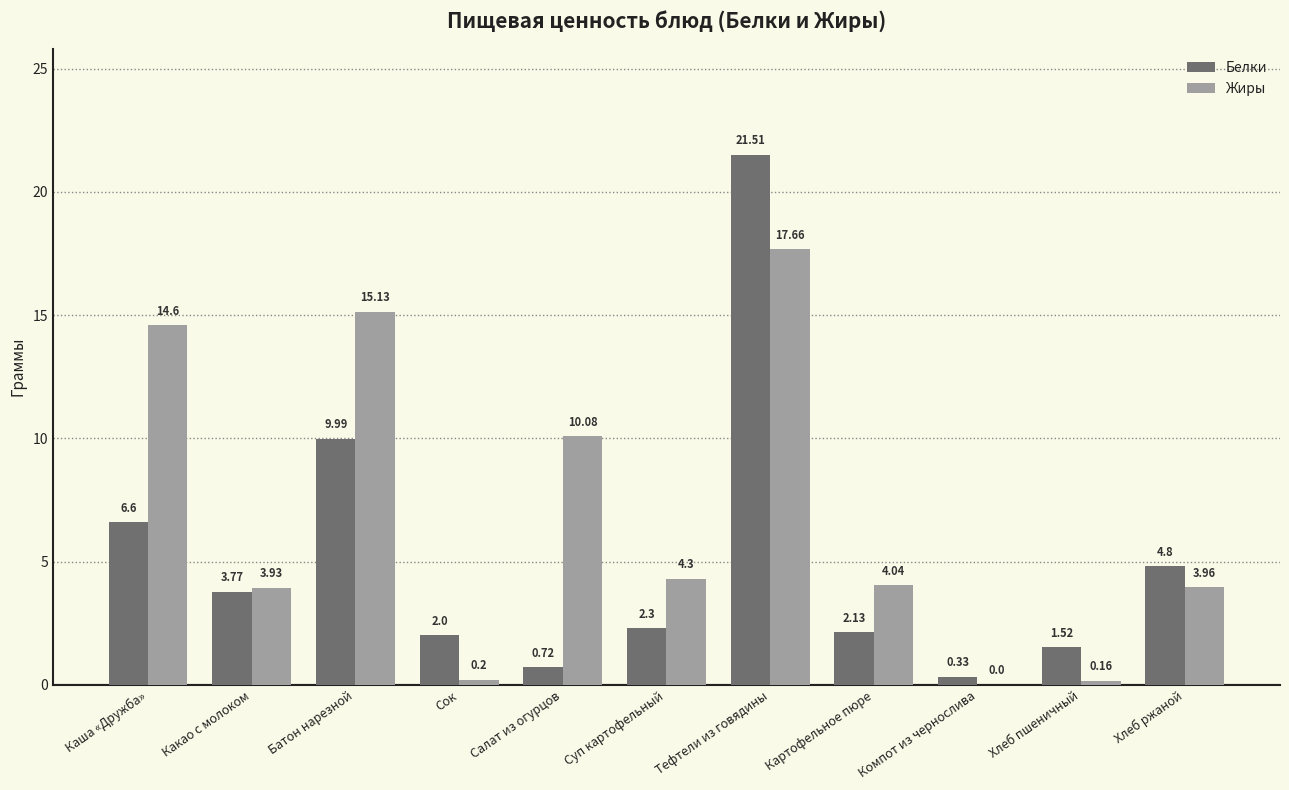

What is the sum of all Жиры values?

74.1